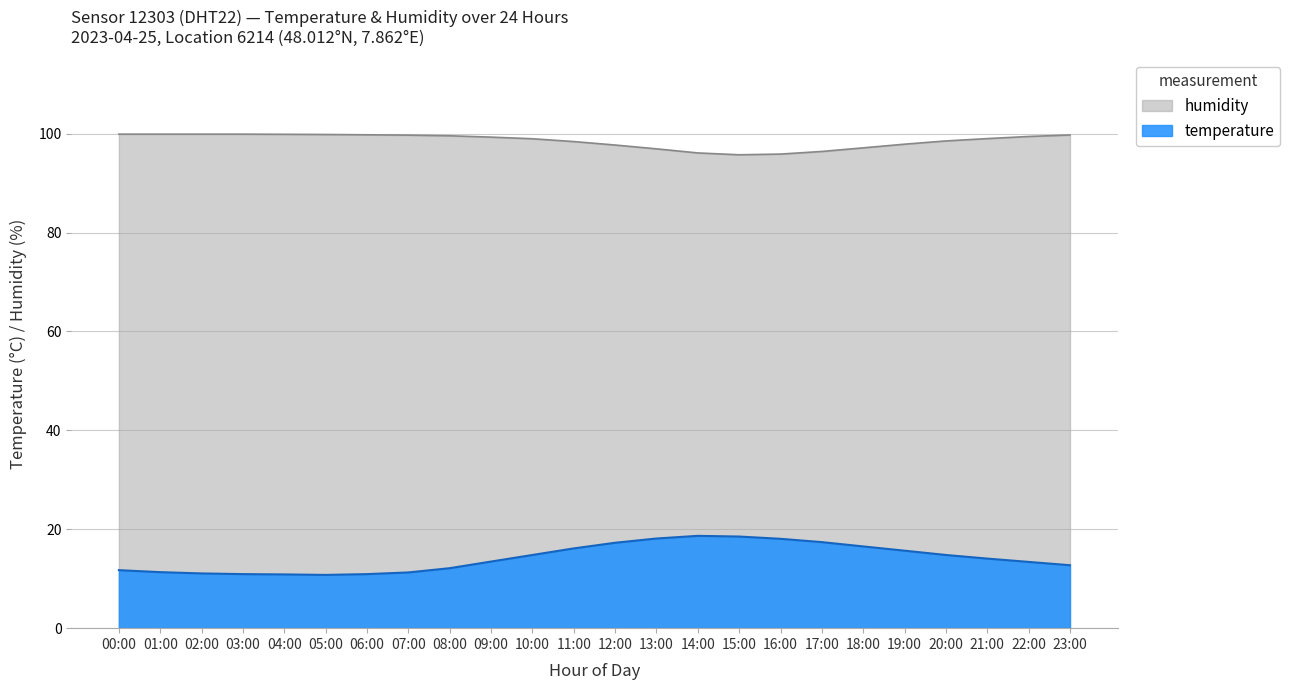

Is it true that humidity equals 64.7 at 07:00?

False